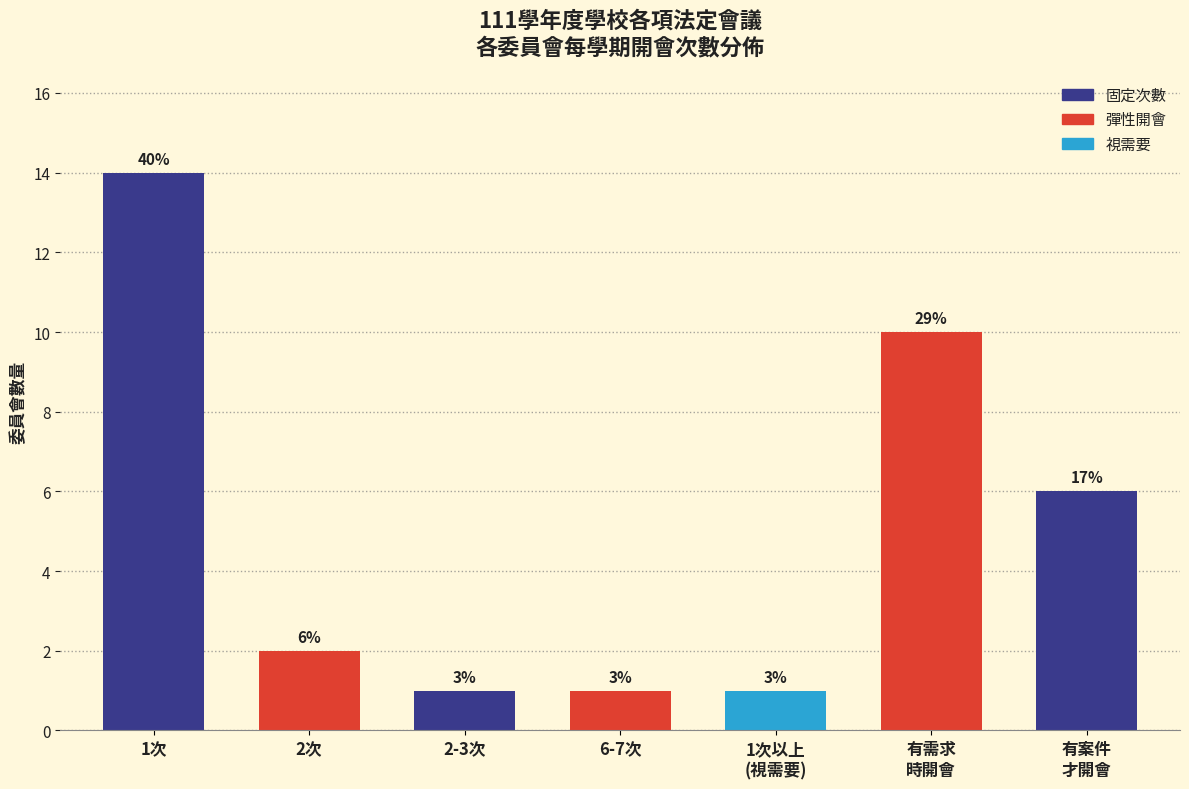

Does the chart contain any negative values?

No